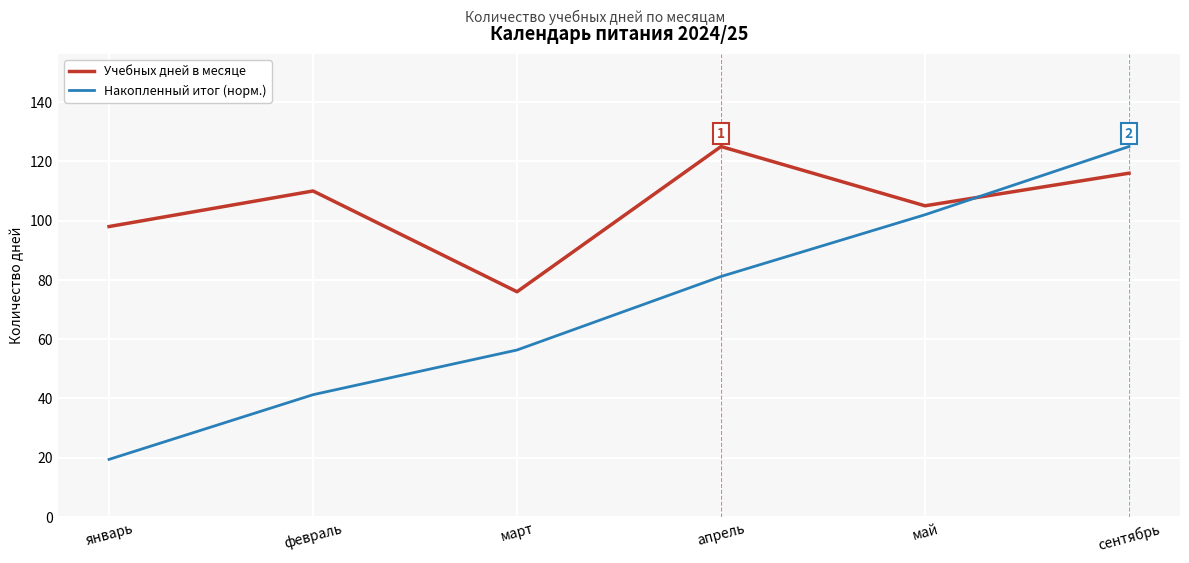

Reading left to right, extract all data points from this chart.

Учебных дней в месяце: 98.0	110.0	76.0	125.0	105.0	116.0
Накопленный итог (норм.): 19.4	41.3	56.3	81.2	102.0	125.0